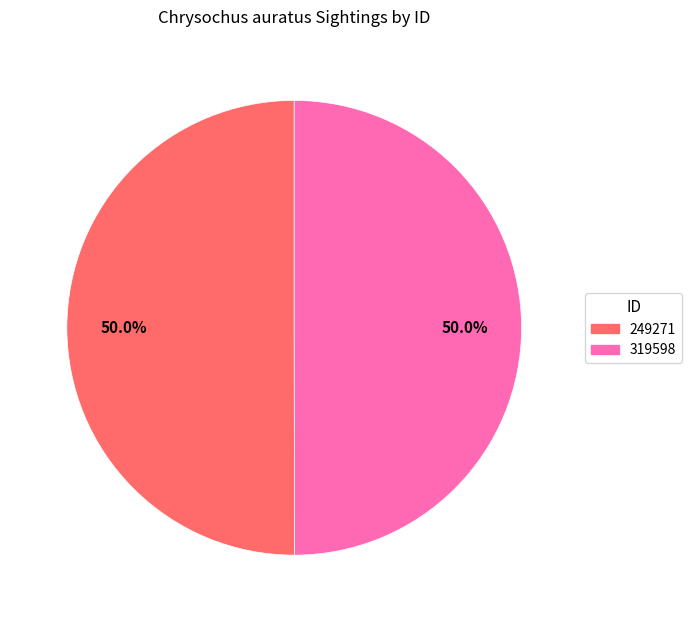

What portion of the pie excludes 319598?

50.0%